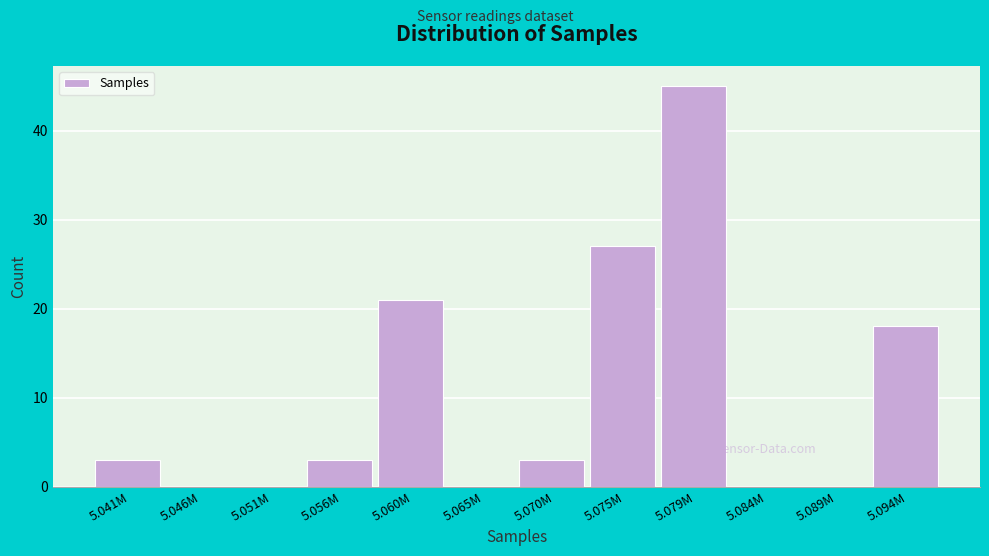

Reading left to right, what are all the values shown in this chart?

5.041M=3	5.046M=0	5.051M=0	5.056M=3	5.060M=21	5.065M=0	5.070M=3	5.075M=27	5.079M=45	5.084M=0	5.089M=0	5.094M=18